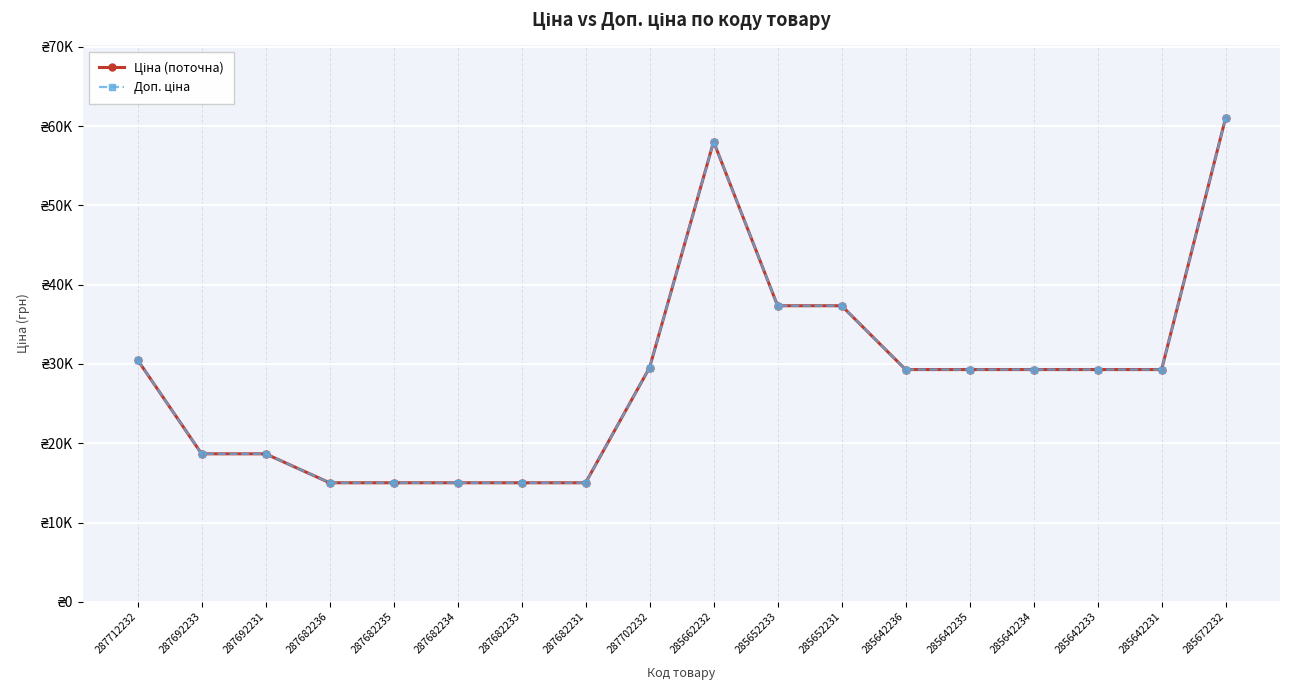

At how many categories does at least one series exceed 18902?

11